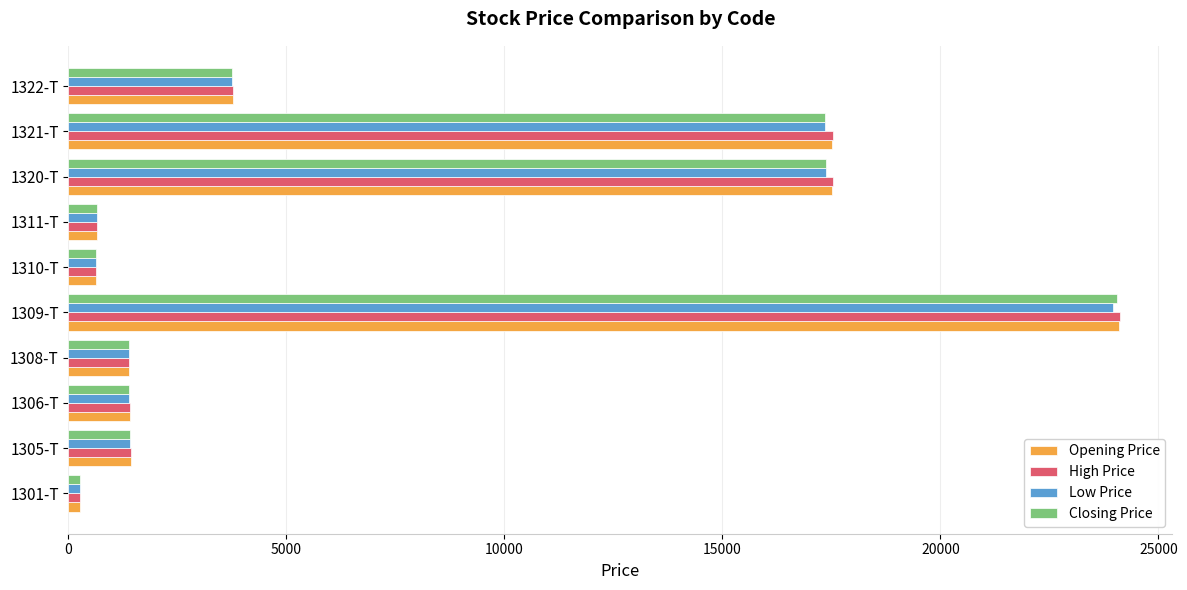

What is the highest value of the Opening Price series?

24100